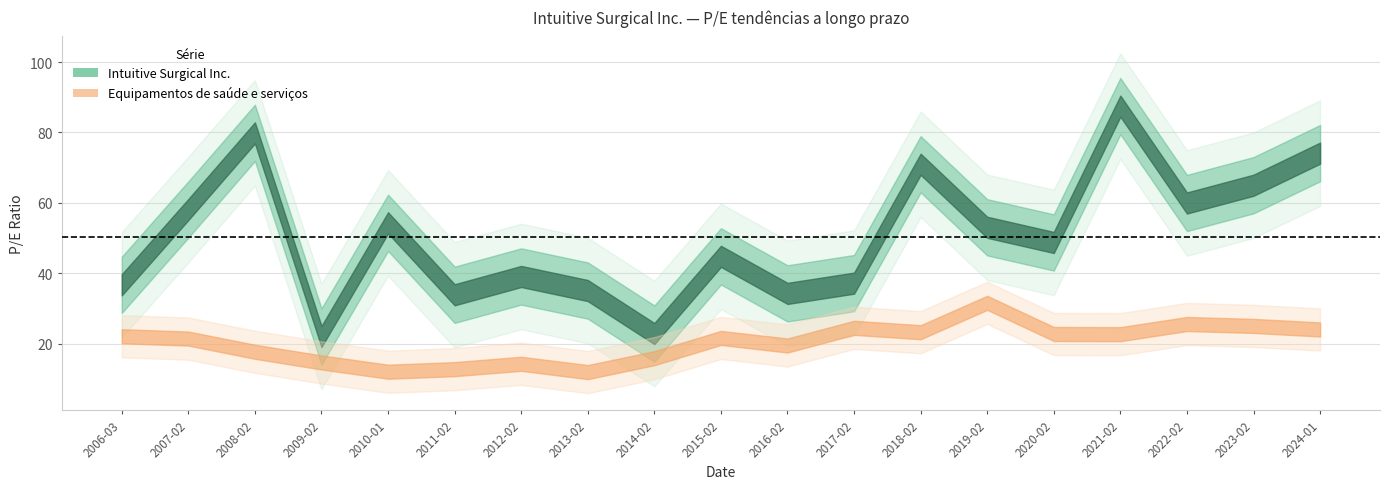

Reading left to right, transcribe all the data shown in this chart.

Intuitive Surgical Inc.: 2006-03-15=36.7	2007-02-15=58.1	2008-02-14=79.9	2009-02-06=22.0	2010-01-29=54.3	2011-02-01=33.9	2012-02-06=39.0	2013-02-04=35.0	2014-02-03=22.8	2015-02-06=44.8	2016-02-02=34.2	2017-02-06=37.2	2018-02-02=71.0	2019-02-04=53.0	2020-02-07=48.7	2021-02-10=87.5	2022-02-03=59.9	2023-02-10=65.0	2024-01-31=74.1
Equipamentos de saúde e serviços: 2006-03-15=22.1	2007-02-15=21.4	2008-02-14=17.6	2009-02-06=14.6	2010-01-29=12.0	2011-02-01=12.7	2012-02-06=14.2	2013-02-04=11.9	2014-02-03=15.8	2015-02-06=21.6	2016-02-02=19.4	2017-02-06=24.5	2018-02-02=23.2	2019-02-04=31.6	2020-02-07=22.7	2021-02-10=22.6	2022-02-03=25.5	2023-02-10=25.0	2024-01-31=24.0